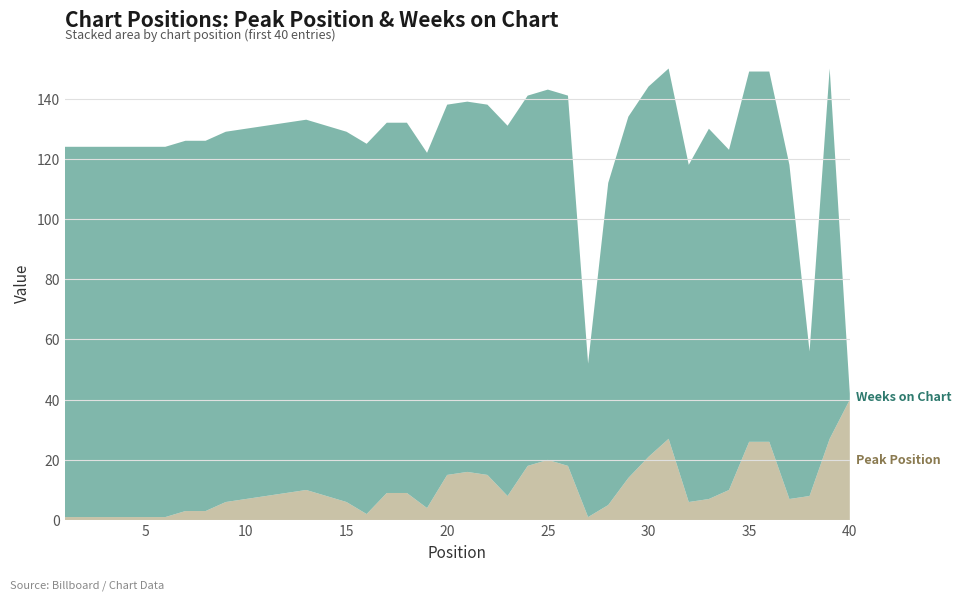

Reading right to left, extract all data points from this chart.

Peak Position: 40	27	8	7	26	26	10	7	6	27	21	14	5	1	18	20	18	8	15	16	15	4	9	9	2	6	8	10	9	8	7	6	3	3	1	1	1	1	1	1
Weeks on Chart: 2	123	48	111	123	123	113	123	112	123	123	120	107	51	123	123	123	123	123	123	123	118	123	123	123	123	123	123	123	123	123	123	123	123	123	123	123	123	123	123